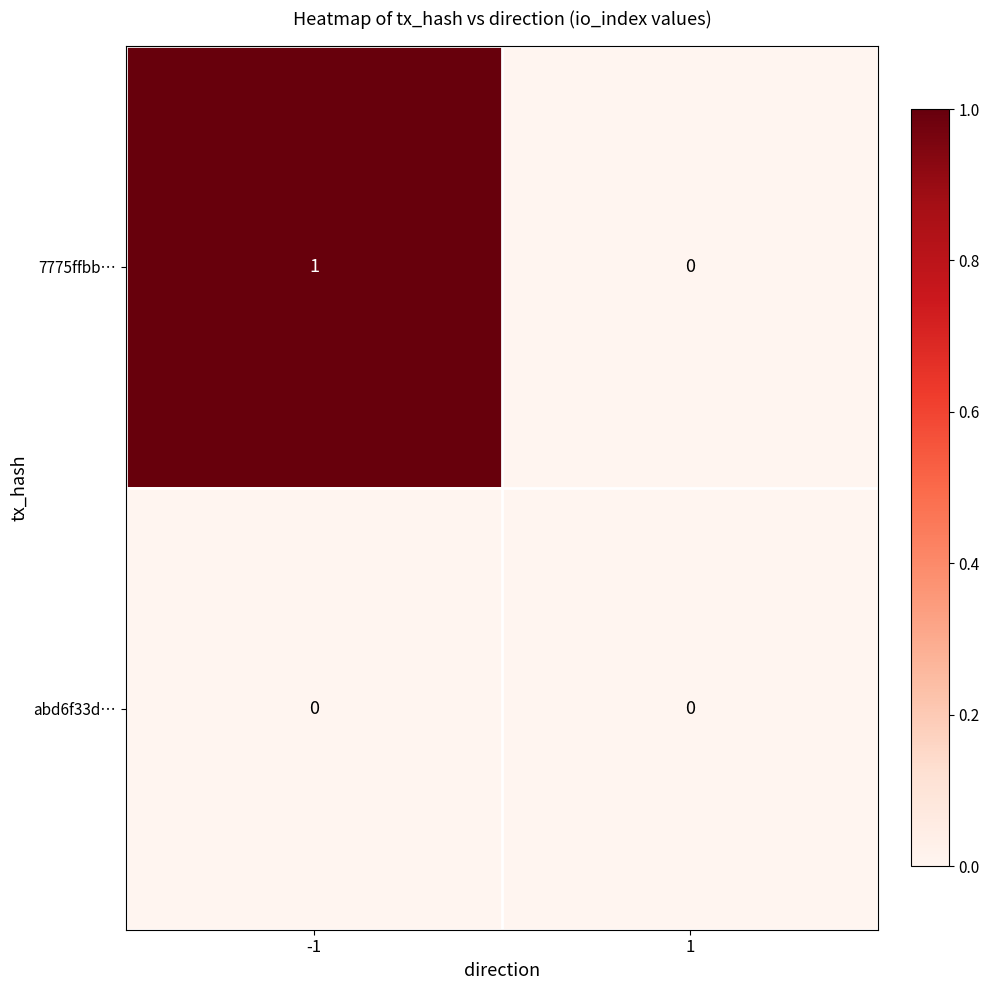

Rank the series by their average value, from lowest to highest.

abd6f33d…, 7775ffbb…